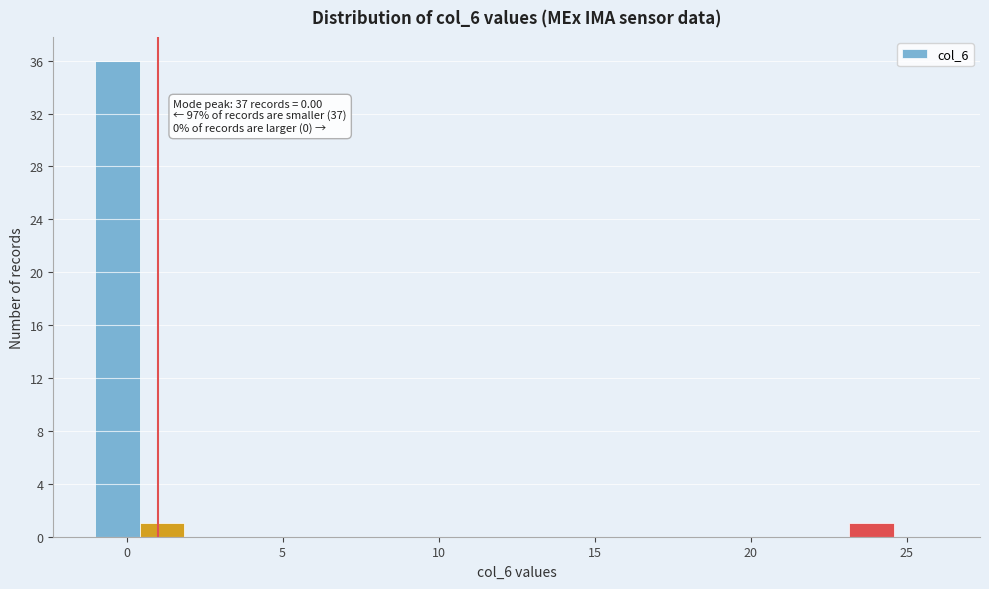

Read against the x-axis, roughly where is the centre of the tallest bar?

-0.5